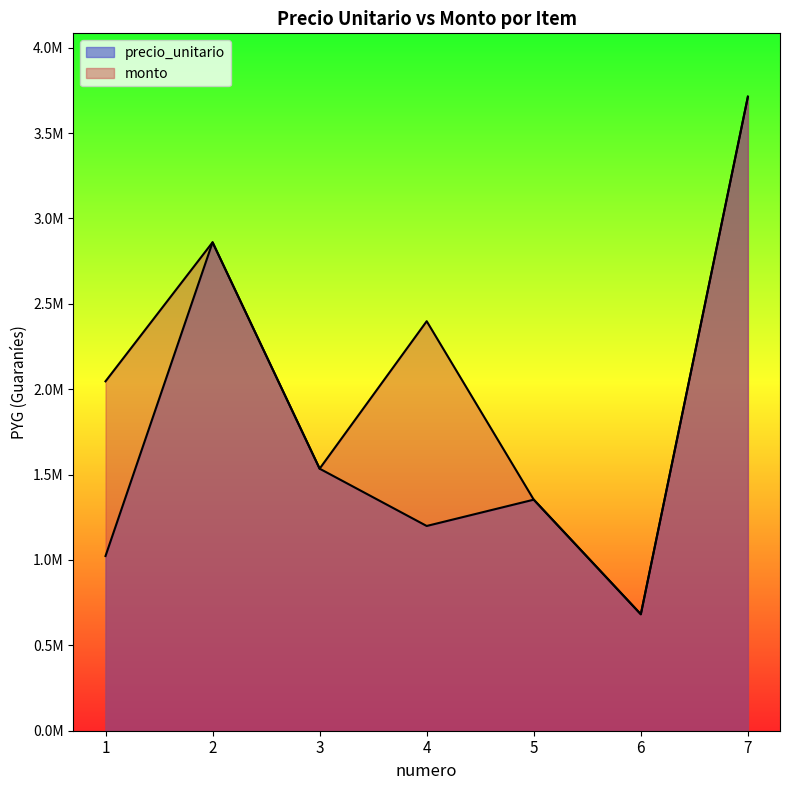

At which category does precio_unitario reach its first local valley?

4